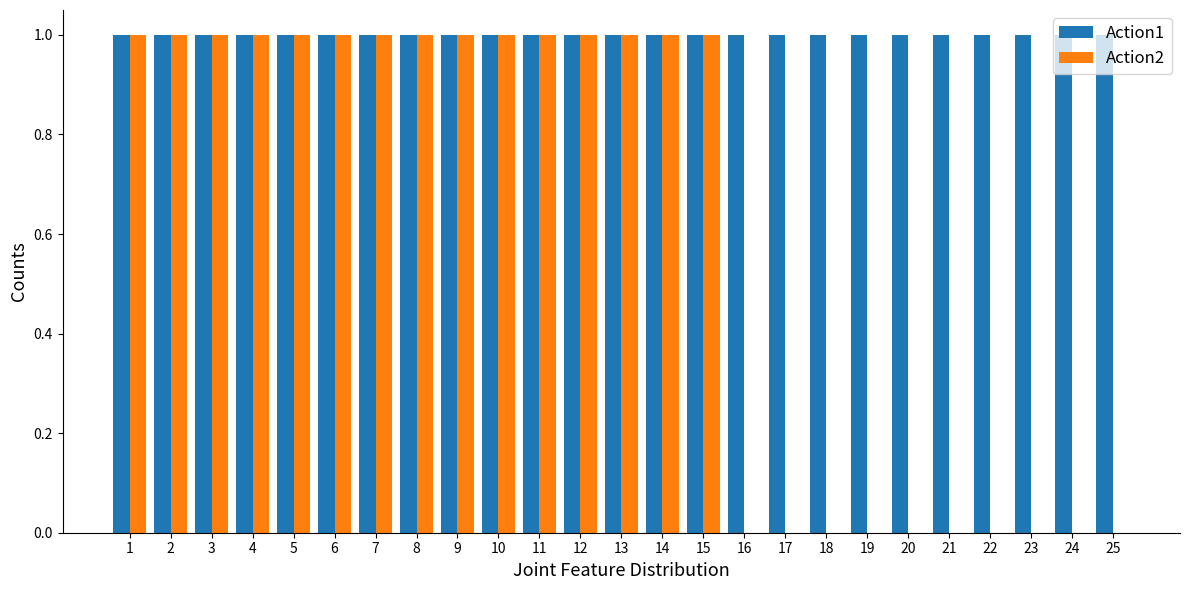

What is the sum of all Action2 values?

15